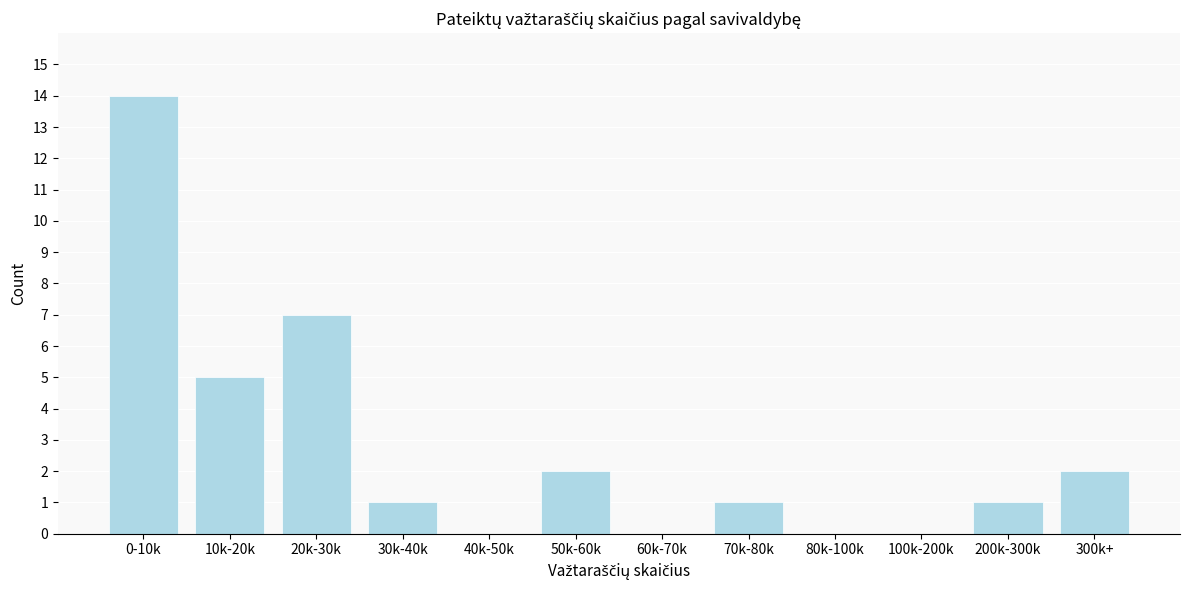

Reading left to right, list all the values displayed in this chart.

0-10k=14	10k-20k=5	20k-30k=7	30k-40k=1	40k-50k=0	50k-60k=2	60k-70k=0	70k-80k=1	80k-100k=0	100k-200k=0	200k-300k=1	300k+=2